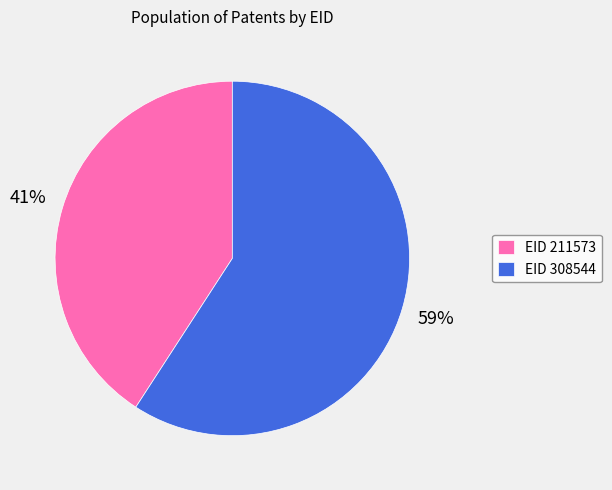

True or false: EID 308544 accounts for 59% of the total.

True